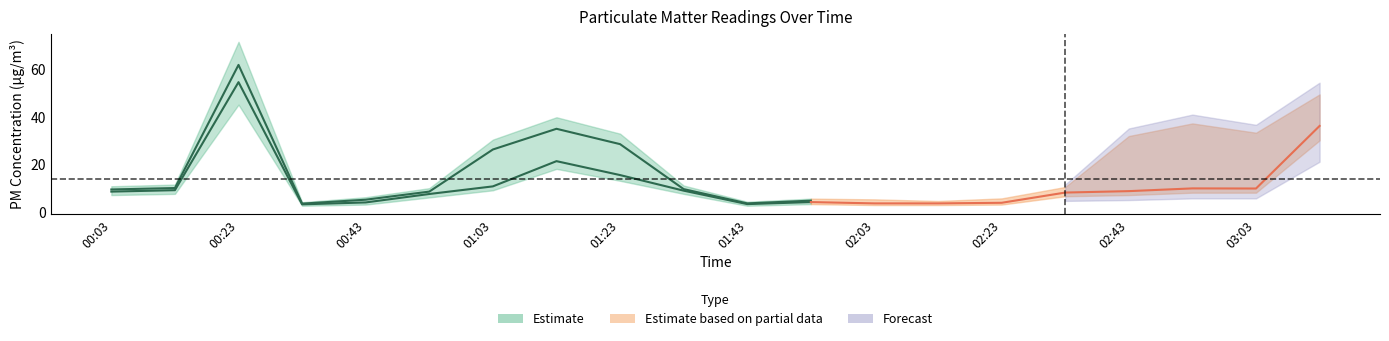

True or false: P1 and P2_lo cross at least once.

True